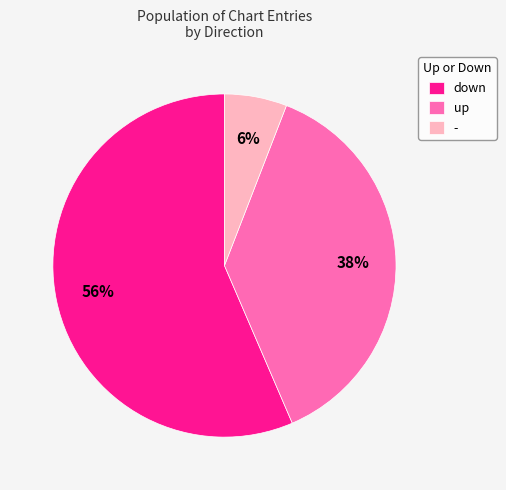

True or false: up accounts for 30% of the total.

False